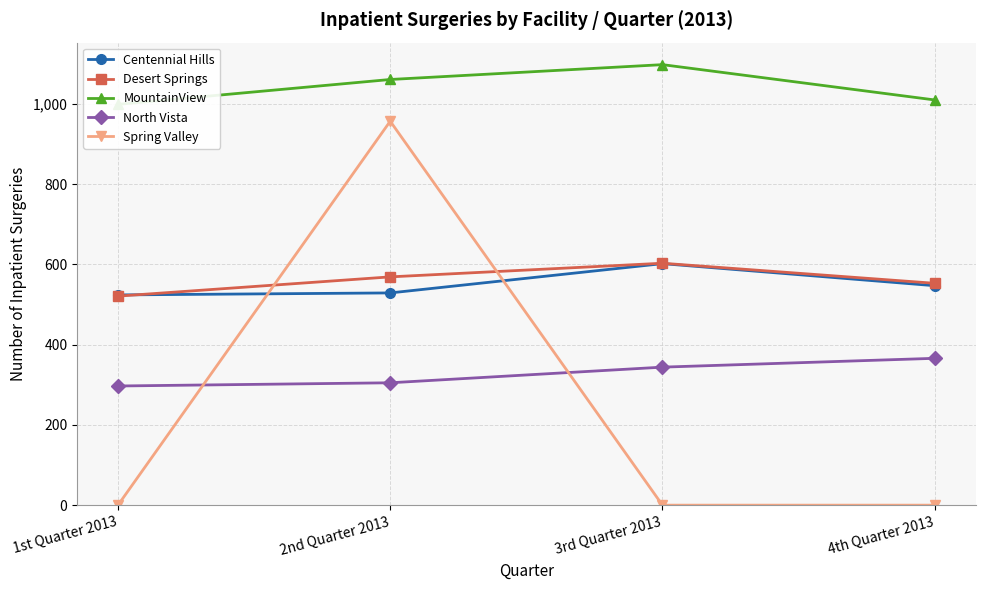

What is the difference between the maximum and minimum values in the Desert Springs series?

82